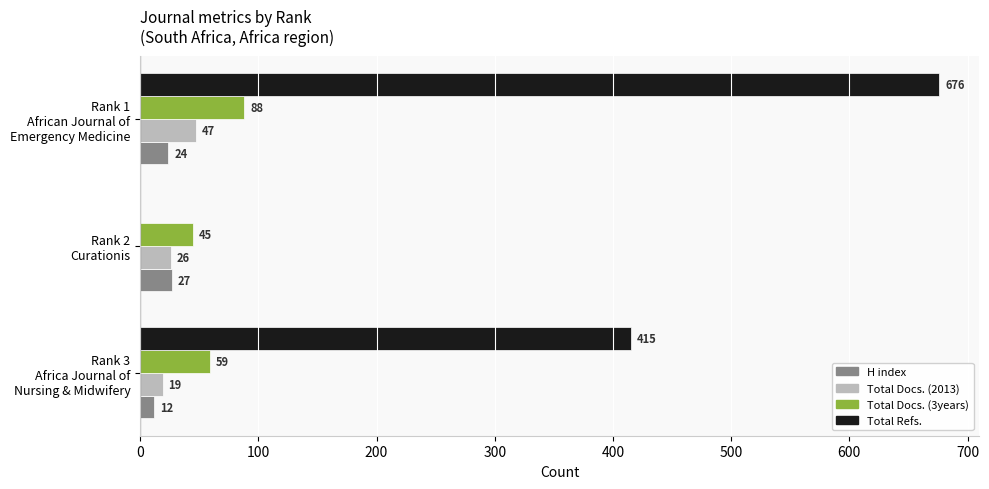

What is the maximum value for H index?

27